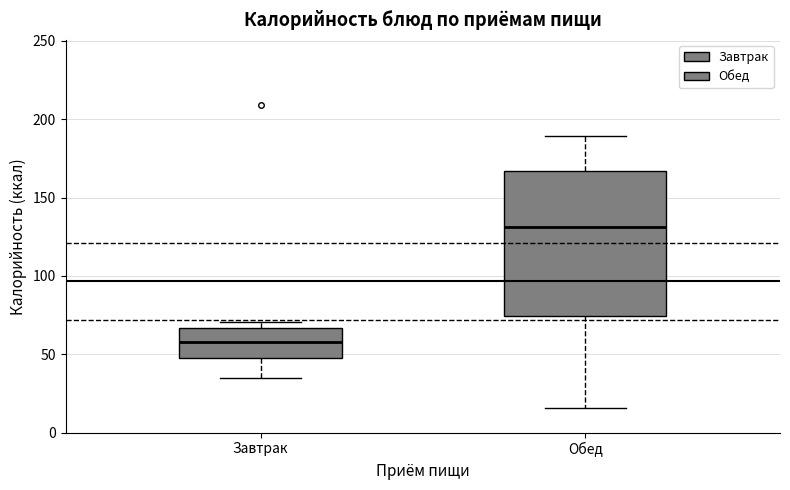

Which box is the tallest, from its lower edge to its upper edge?

Обед